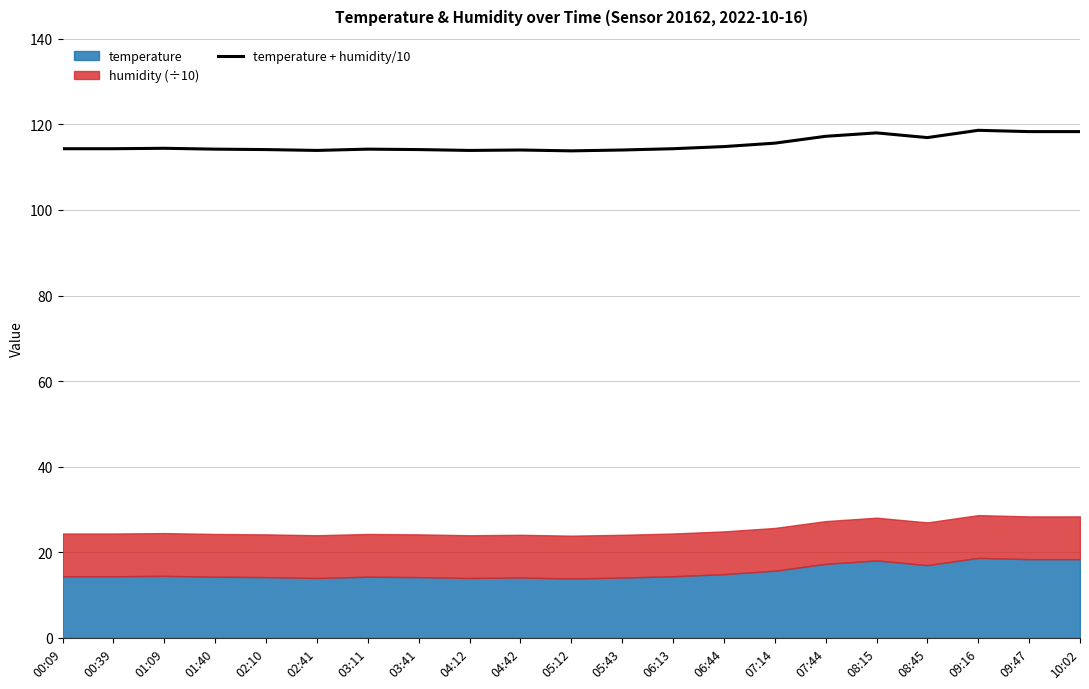

What is the label of the 6th point from the right?

07:44